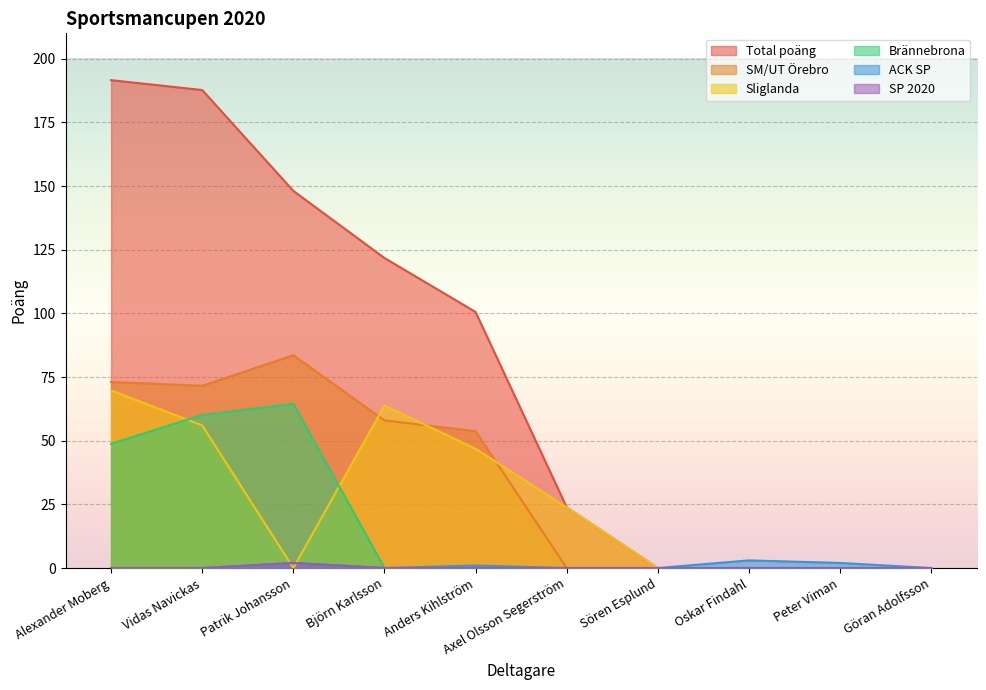

At which label does SP 2020 reach its minimum?

Alexander Moberg